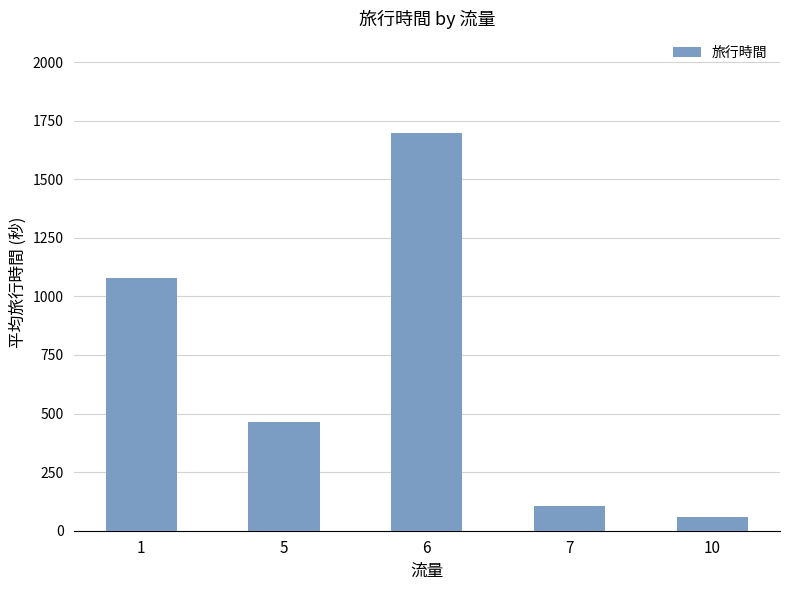

The value at 10 is 59.0. True or false?

True